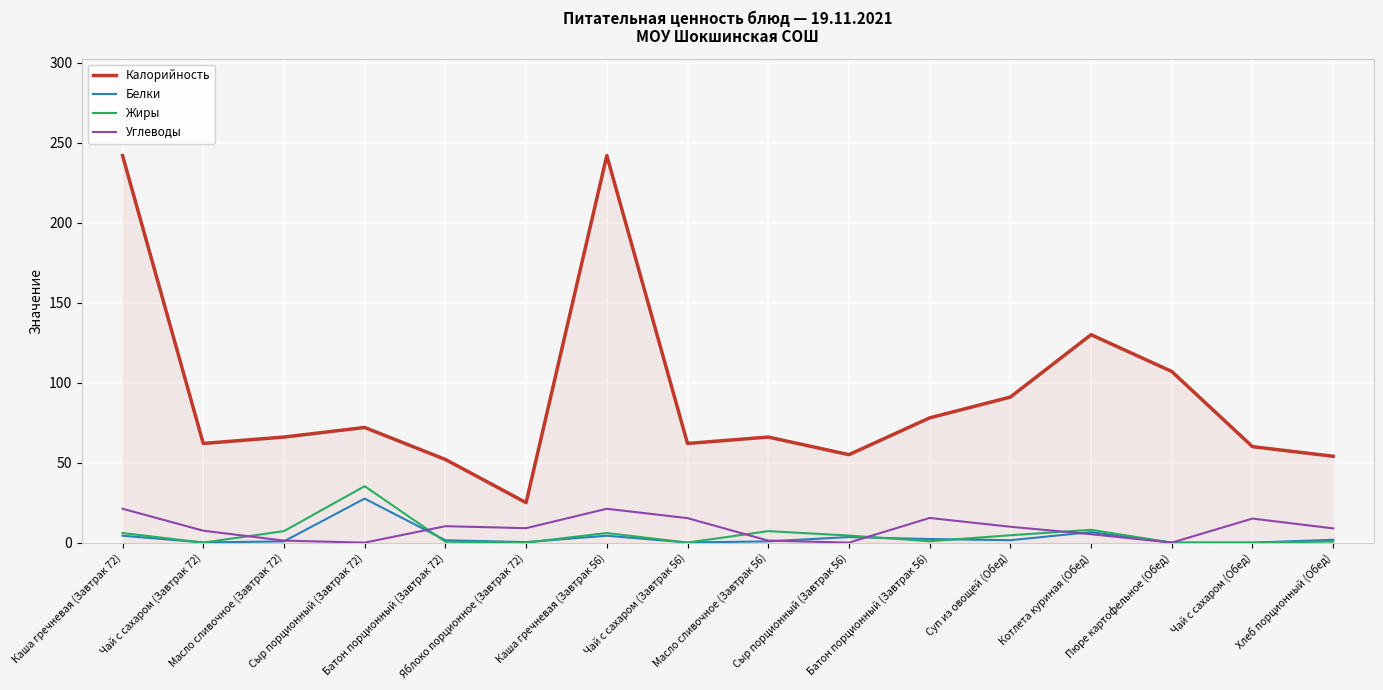

True or false: Жиры has more than 0 interior local peaks.

True